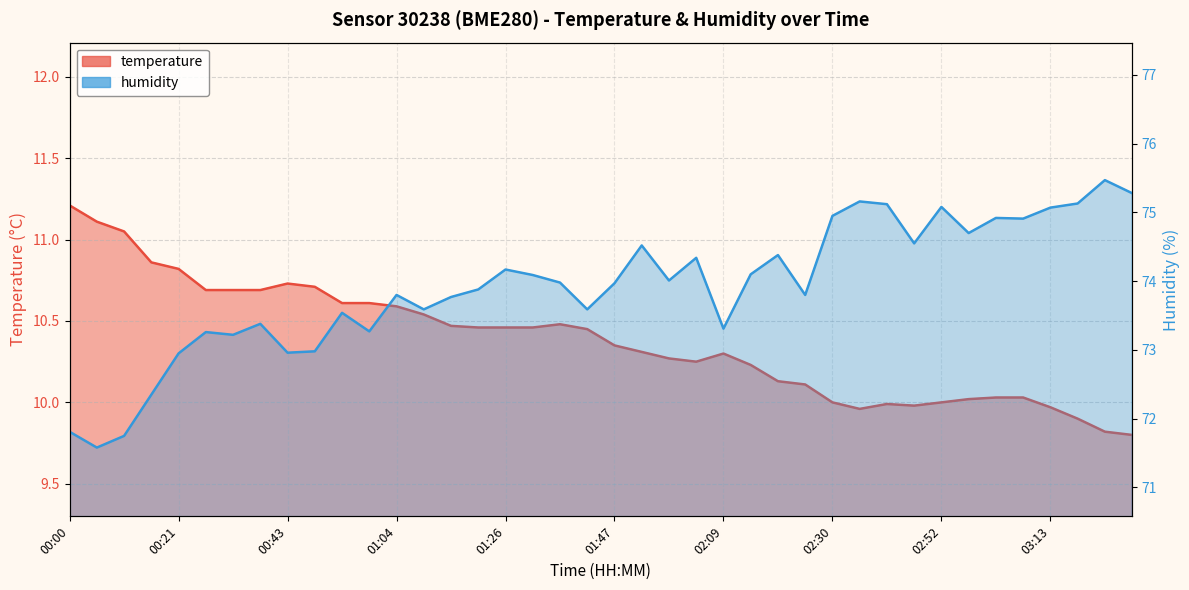

How many data points in humidity are less than 73?

7